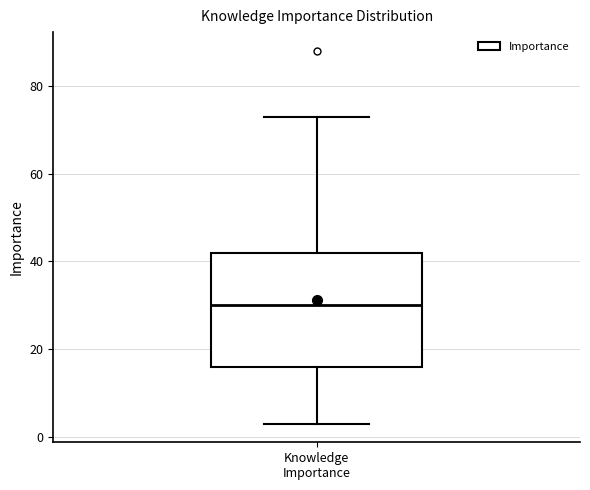

Read this box plot against the y-axis: the position of the median line, the range covered by the box, and the ends of both whiskers. The values are not printed on the chart, so give them approximately, as read against the axis.

median 30, box 16 to 42, whiskers 4 to 74